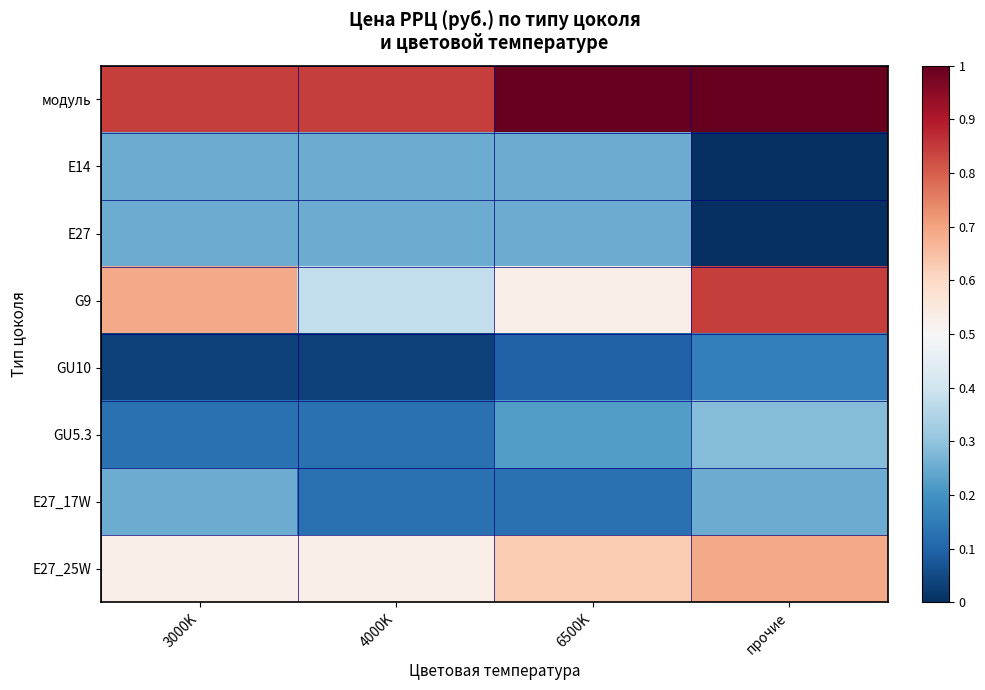

List the series in order of their peak value, highest first.

модуль, G9, E27_25W, GU5.3, E14, E27, E27_17W, GU10